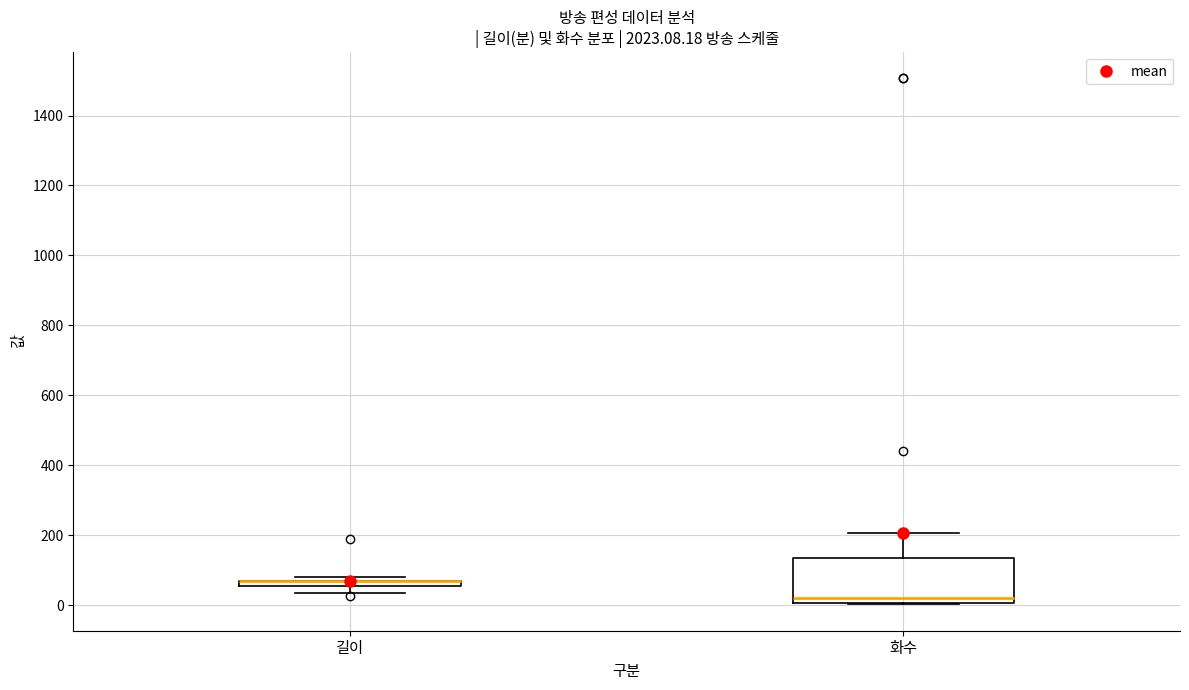

Which box is the tallest, from its lower edge to its upper edge?

화수